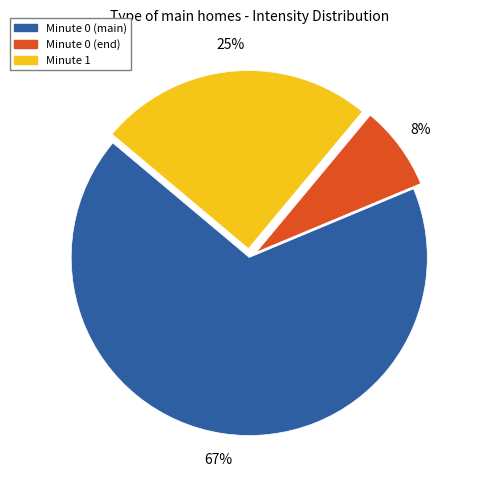

Does any single category account for the majority?

Yes